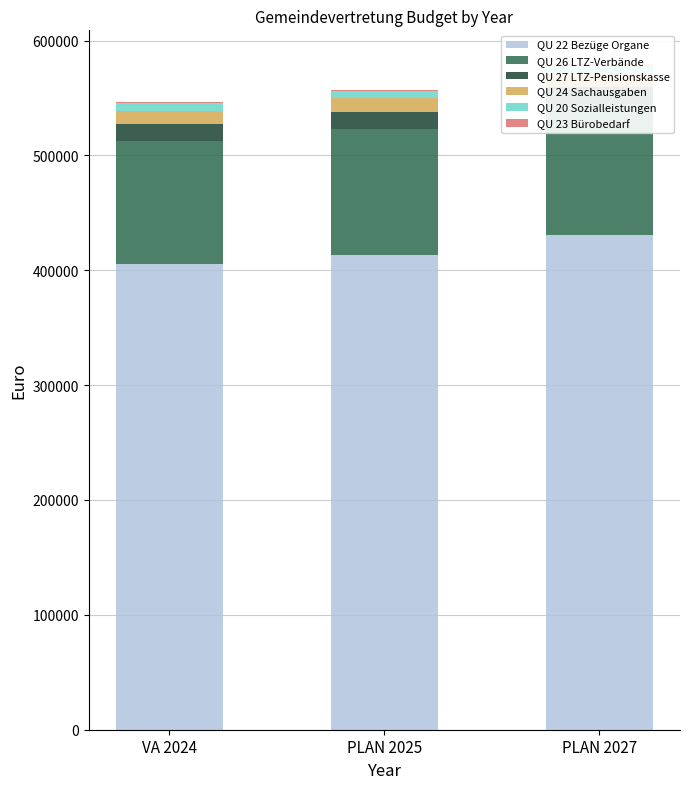

Reading left to right, what are all the values shown in this chart?

QU 22 Bezüge Organe: 405400	413500	430300
QU 26 LTZ-Verbände: 107300	109500	114200
QU 27 LTZ-Pensionskasse: 14300	14600	15200
QU 24 Sachausgaben: 11800	12000	12400
QU 20 Sozialleistungen: 6800	6800	6900
QU 23 Bürobedarf: 1000	900	900